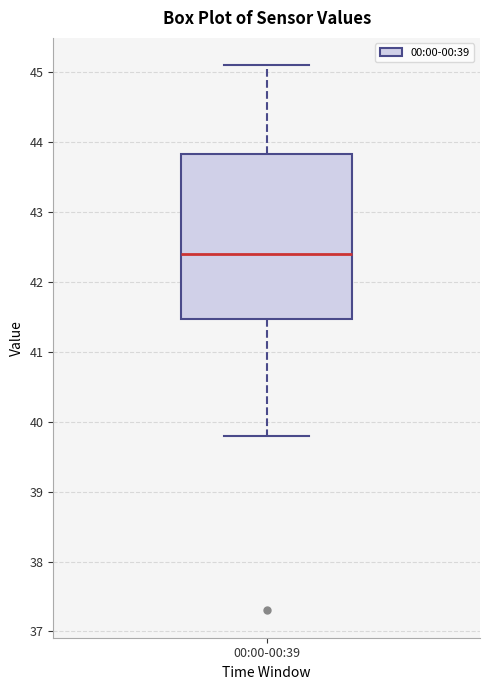

Transcribe this box plot: give where the median line is, the range the box spans, and where the two whiskers end, as read against the y-axis. The values are not printed on the chart, so give them approximately, as read against the axis.

median 42.4, box 41.5 to 43.8, whiskers 39.8 to 45.1